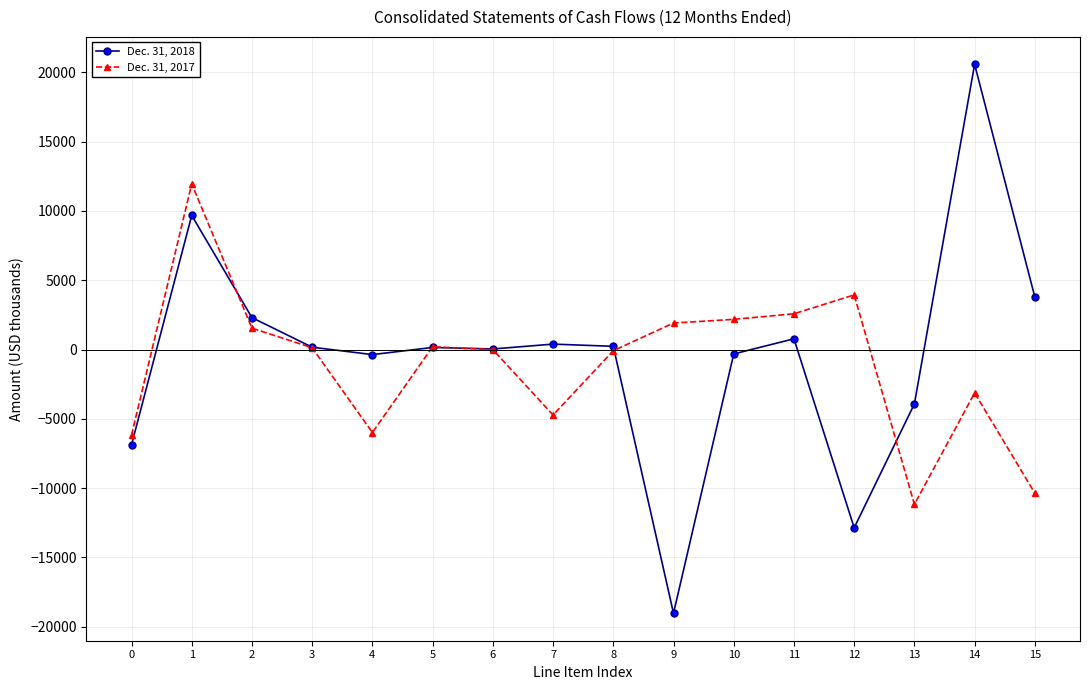

What value does the Dec. 31, 2017 series have at 10?

2177